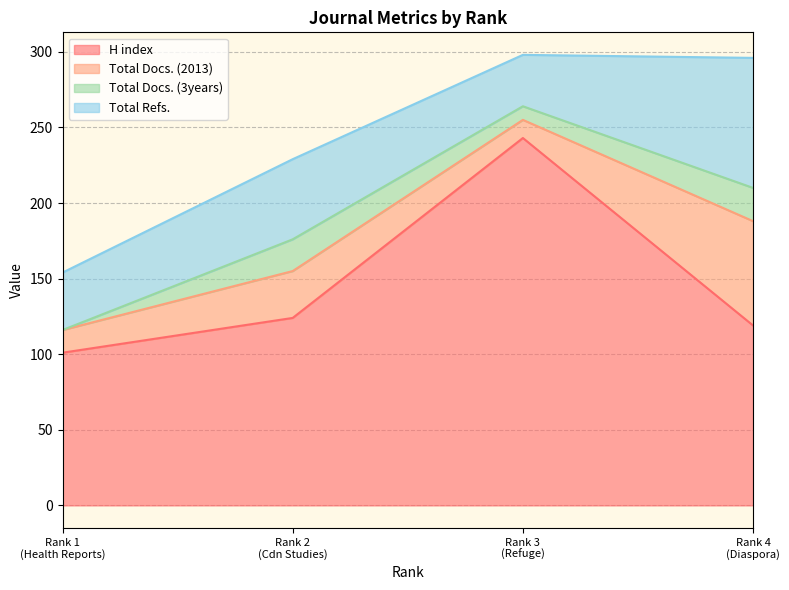

What is the total value across all series at 2?

229